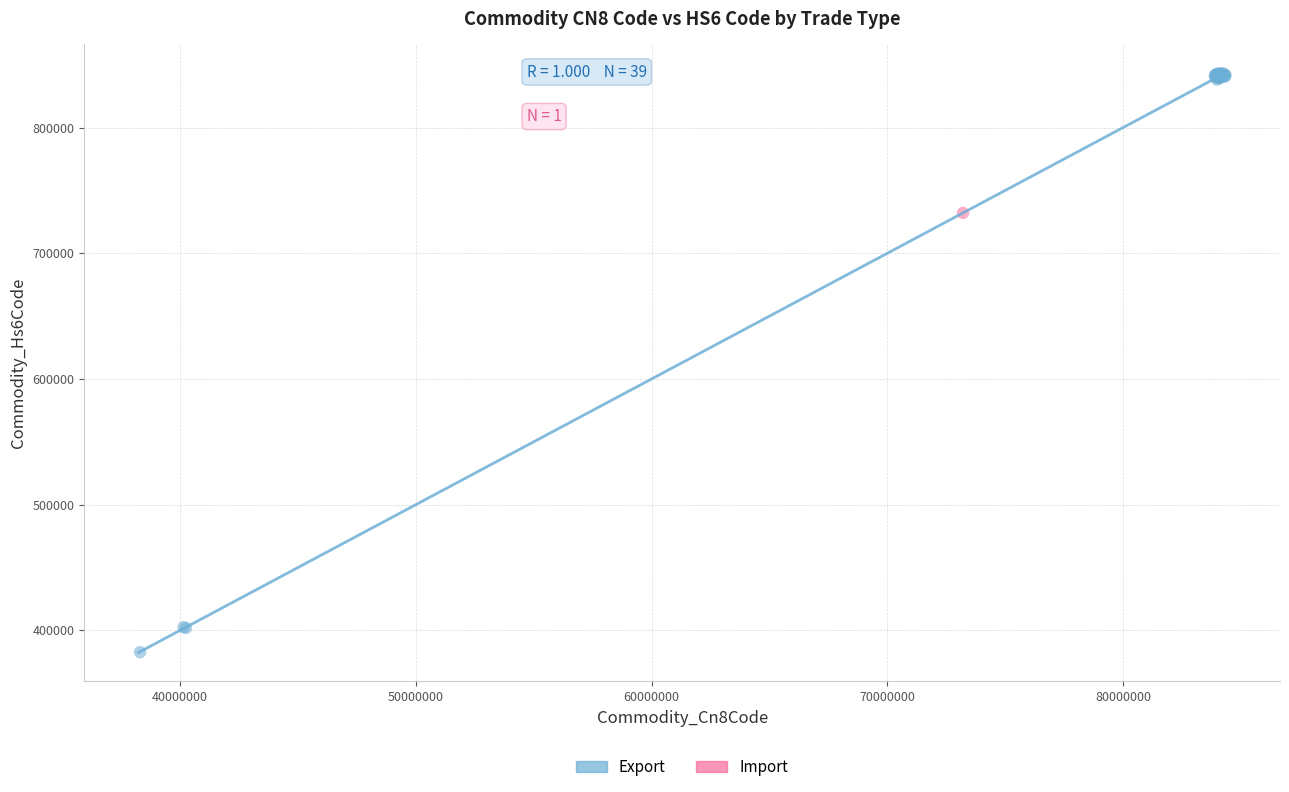

What are all the series names shown in the legend?

Export, Import